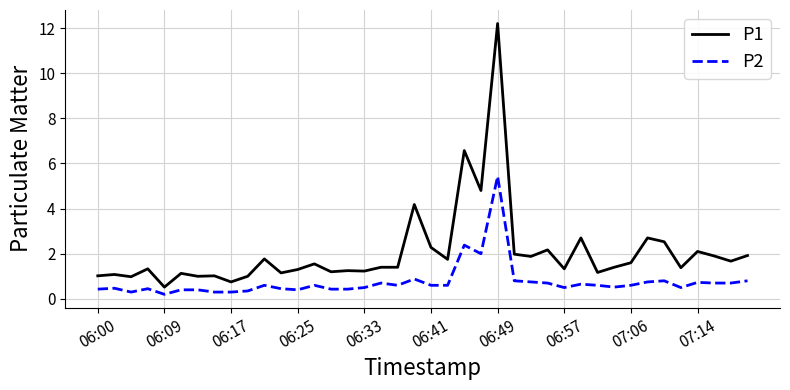

What is the difference between the maximum and minimum values in the P2 series?

5.2